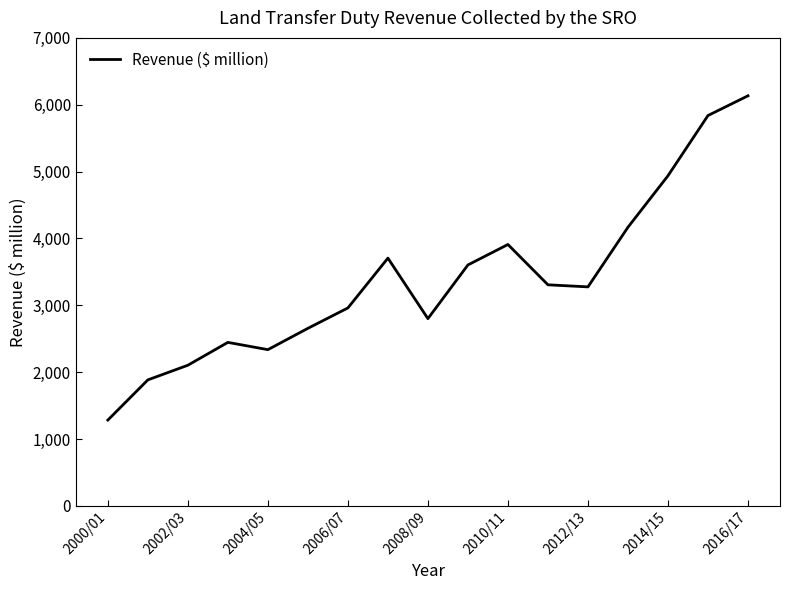

What is the difference between the maximum and minimum values?

4850